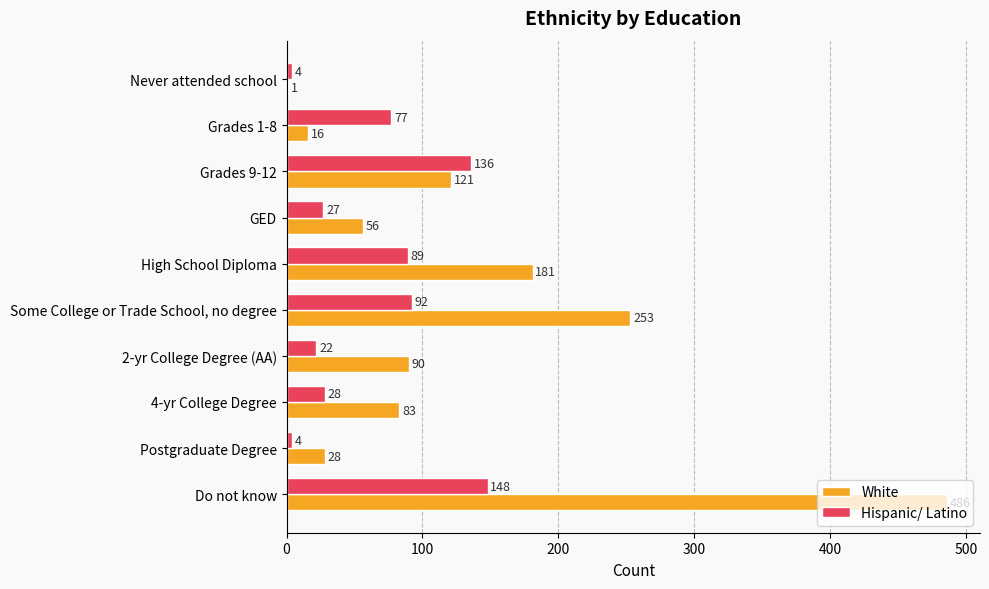

Which series has the largest total across all categories?

White